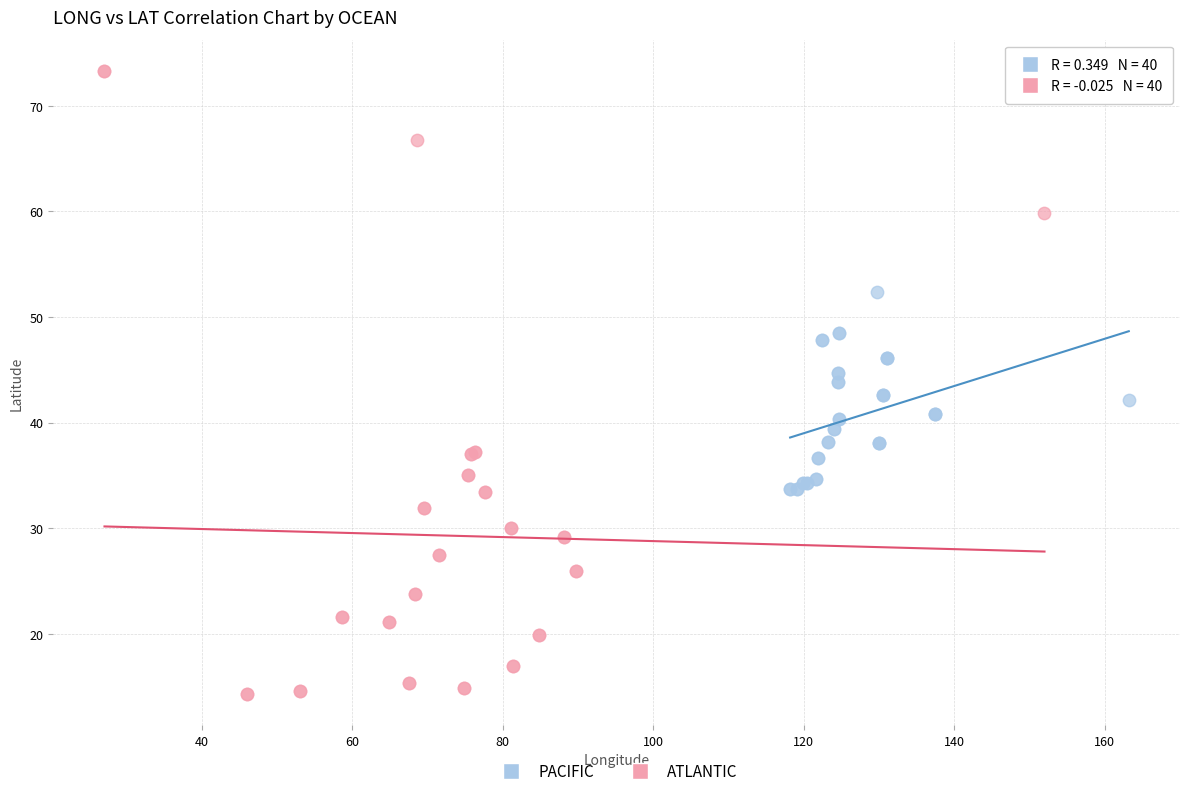

Which series contains the highest Y value?

ATLANTIC